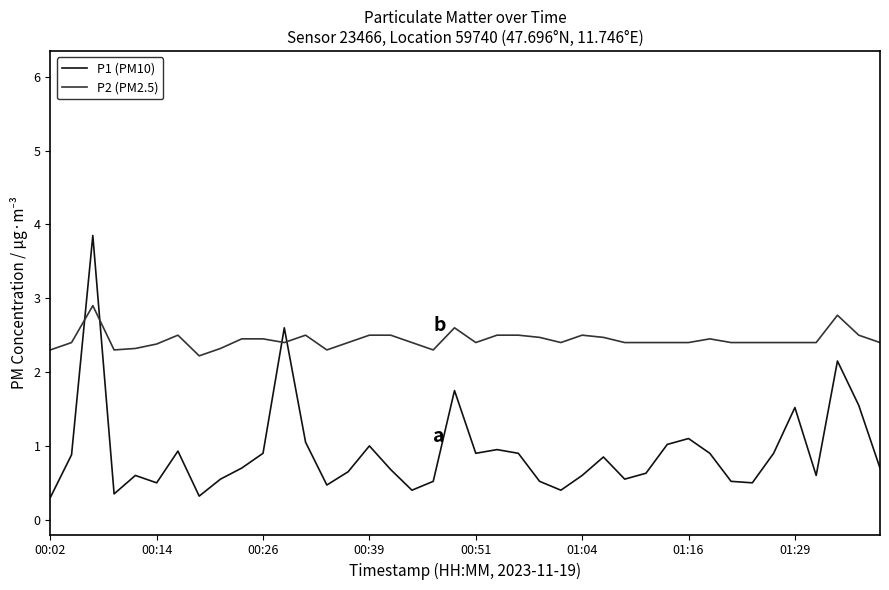

Which series has the largest total across all categories?

P2 (PM2.5)